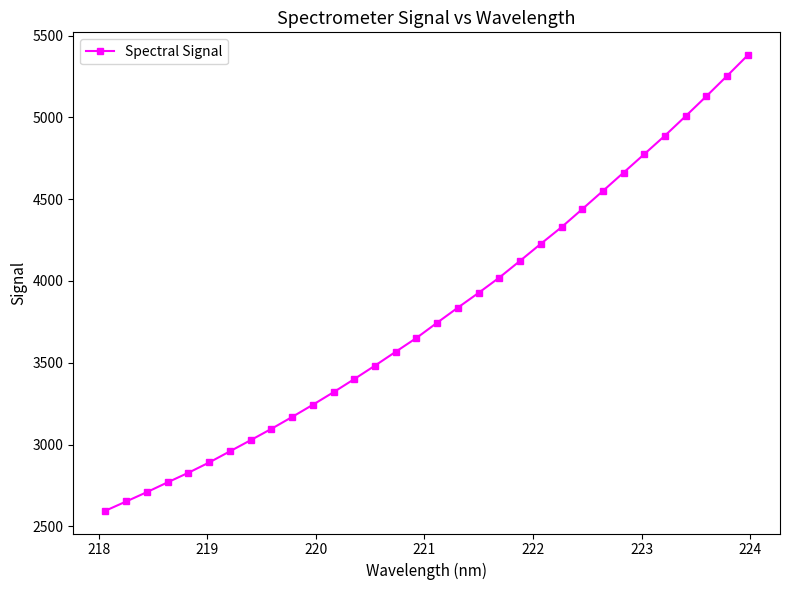

What is the smallest value displayed?

2595.1